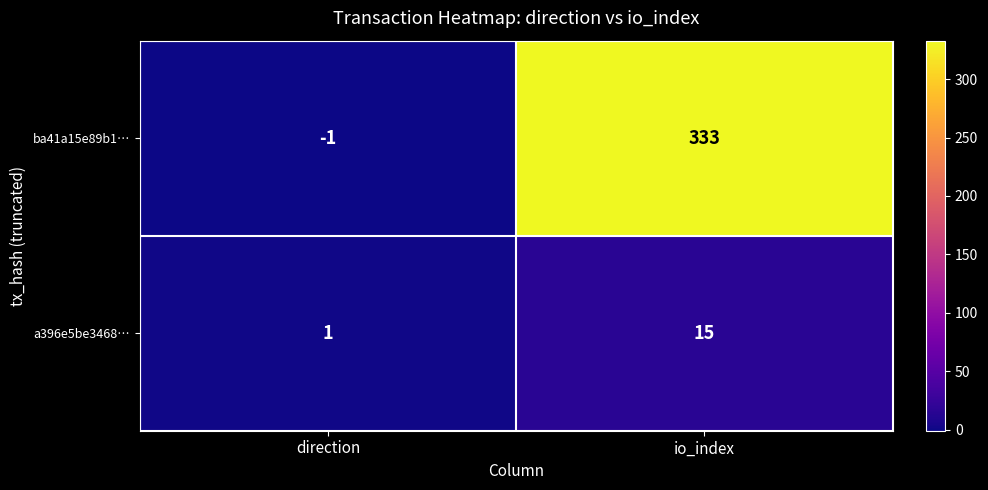

Reading left to right, what are all the values shown in this chart?

ba41a15e89b1…: -1	333
a396e5be3468…: 1	15